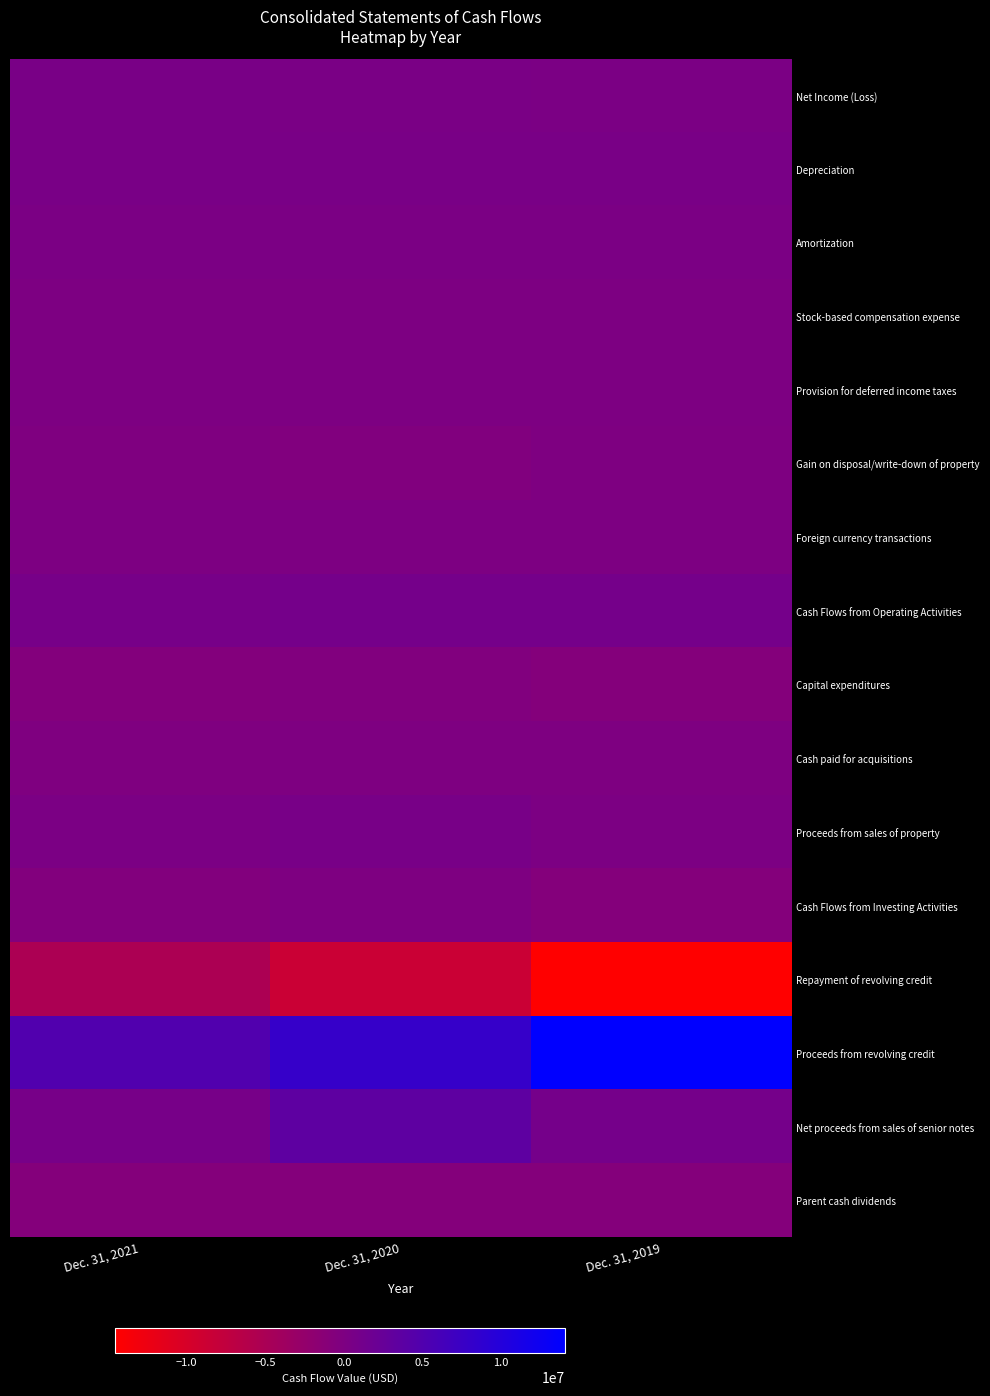

Which category has the lowest value across all series?

Dec. 31, 2019